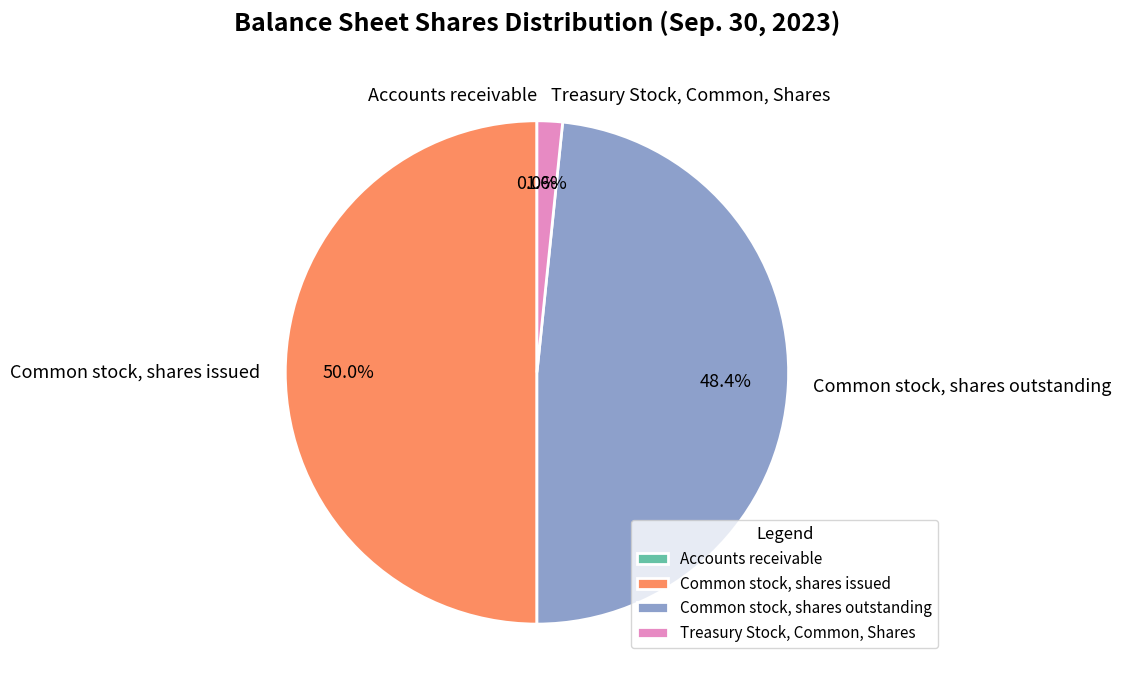

Is Common stock, shares outstanding the majority of the pie?

No